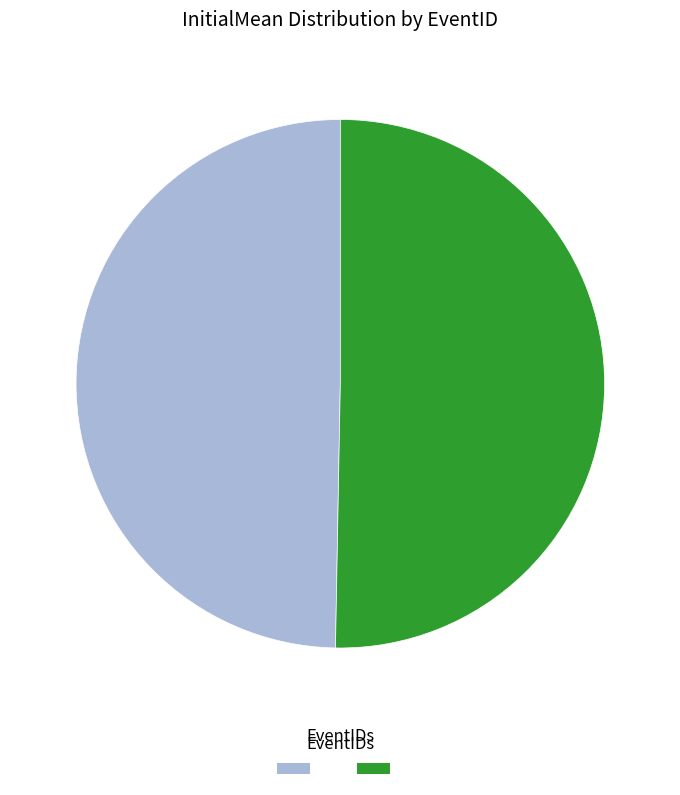

Is there any slice that represents more than half of the pie?

Yes